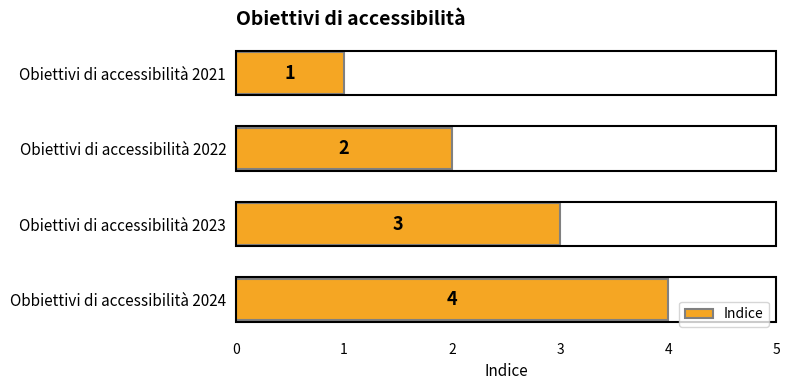

Count the values in the range 2 to 4.

3